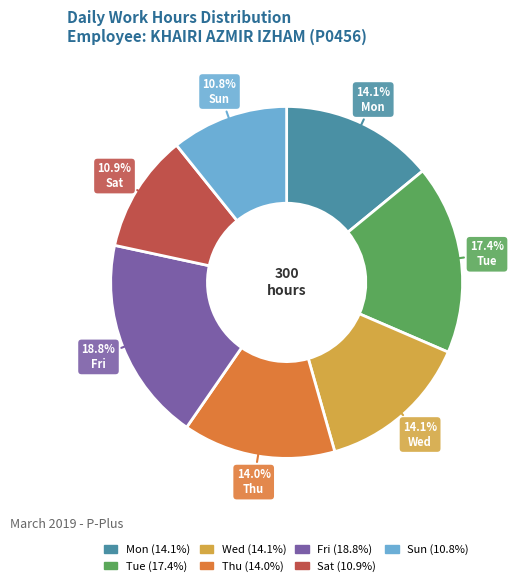

Do Wed and Sun together represent more than half of the pie?

No